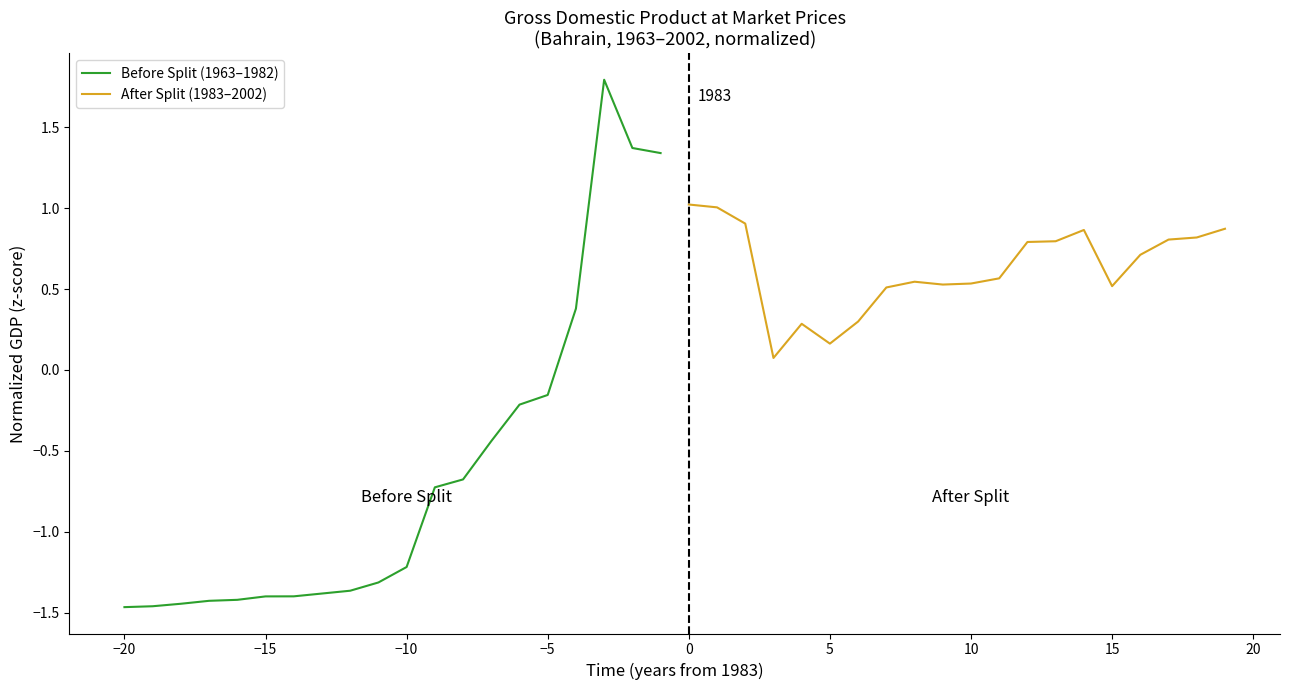

The Before Split (1963–1982) series shows -1.4 at −15. True or false?

True